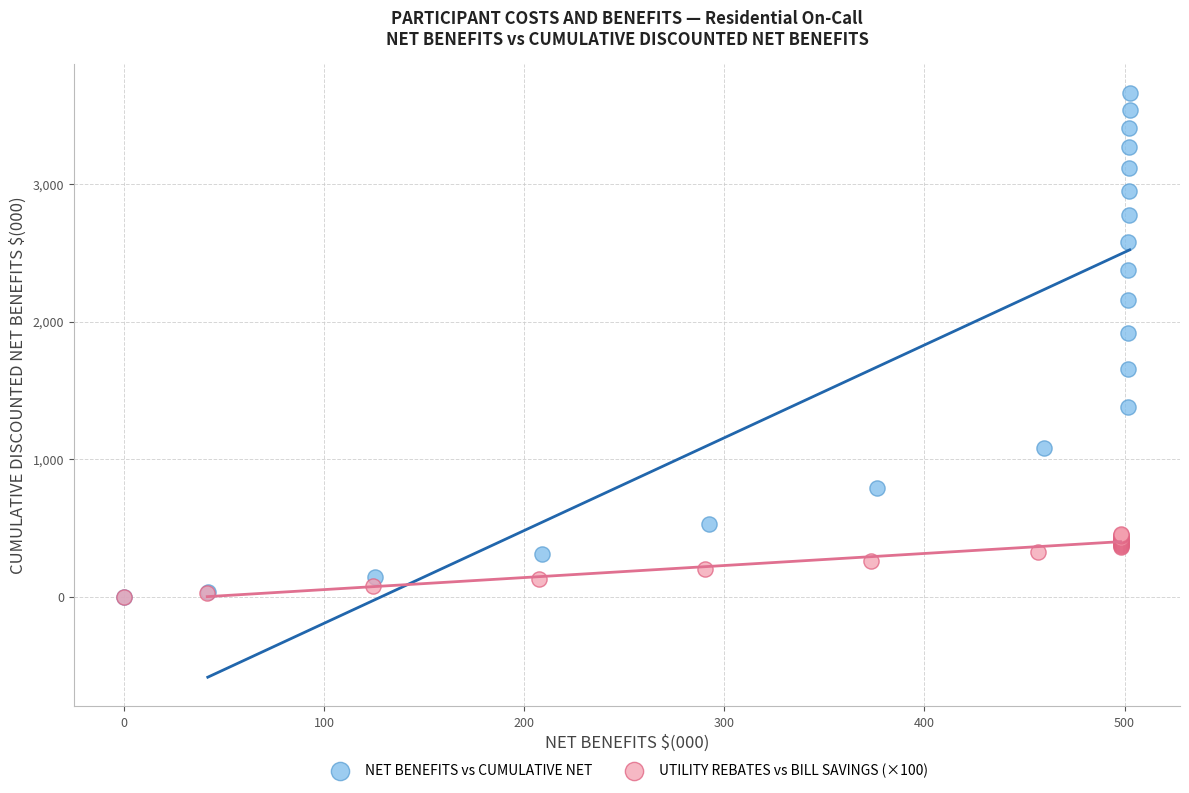

Which series contains the highest Y value?

NET BENEFITS vs CUMULATIVE NET